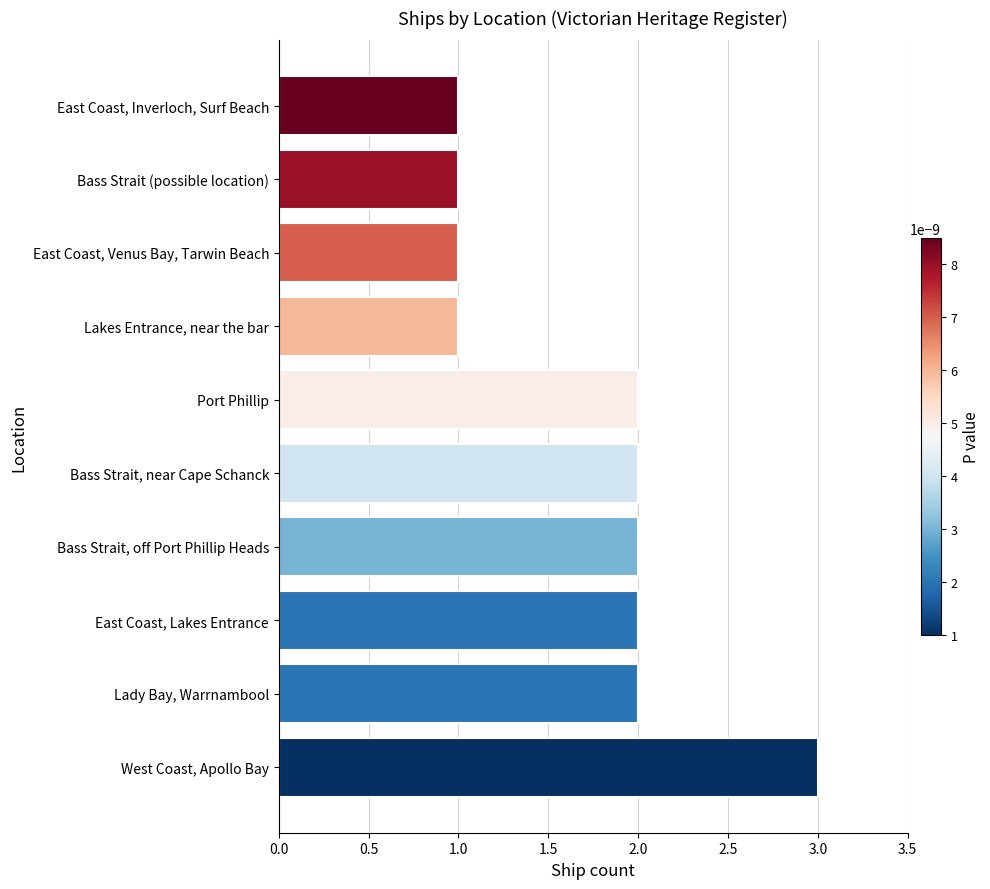

Approximately how many times larger is the value at Lakes Entrance, near the bar compared to Lady Bay, Warrnambool?

0.5